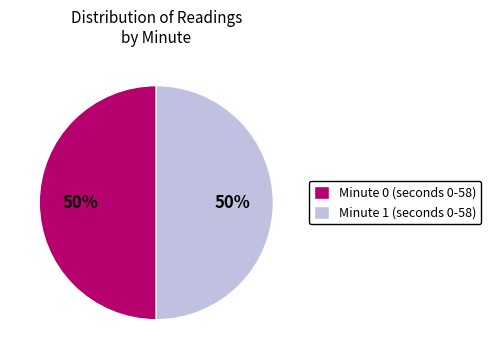

Is the sum of Minute 0 (seconds 0-58) and Minute 1 (seconds 0-58) greater than half?

Yes